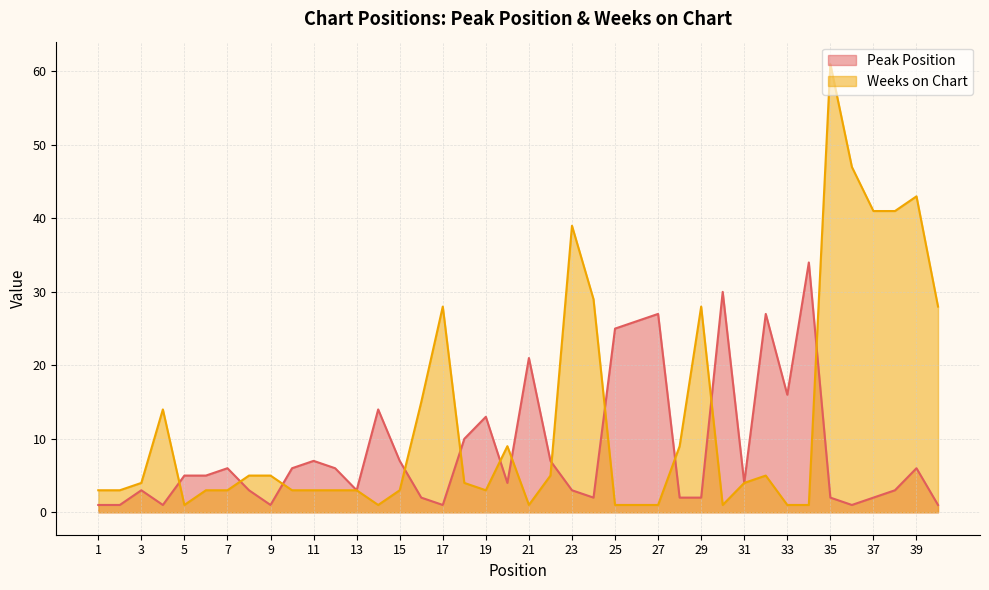

Is the value of Weeks on Chart at 33 greater than the value of Peak Position at 8?

No